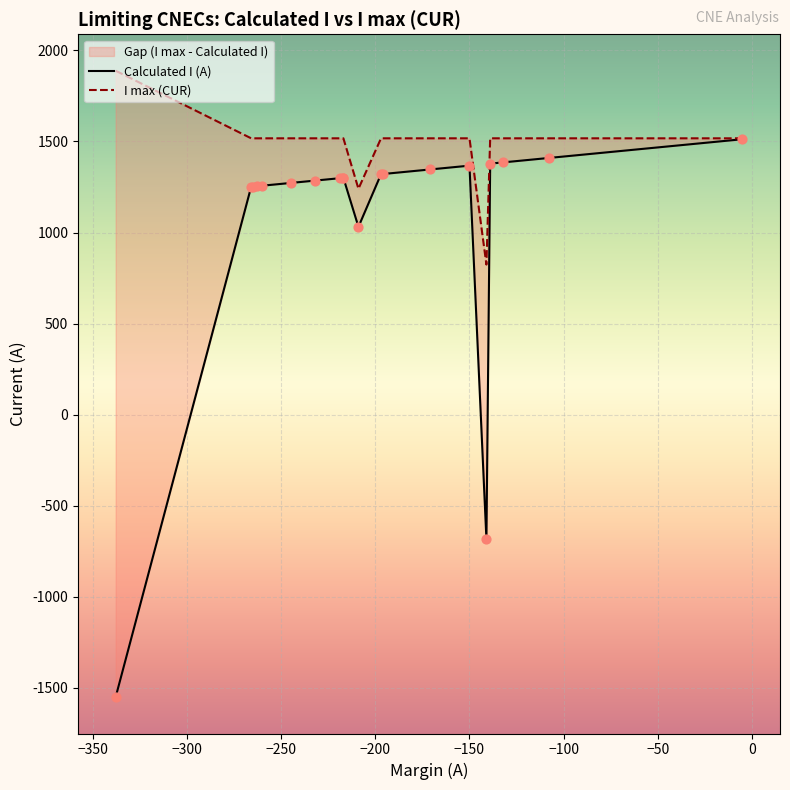

At how many categories does at least one series exceed -83?

20